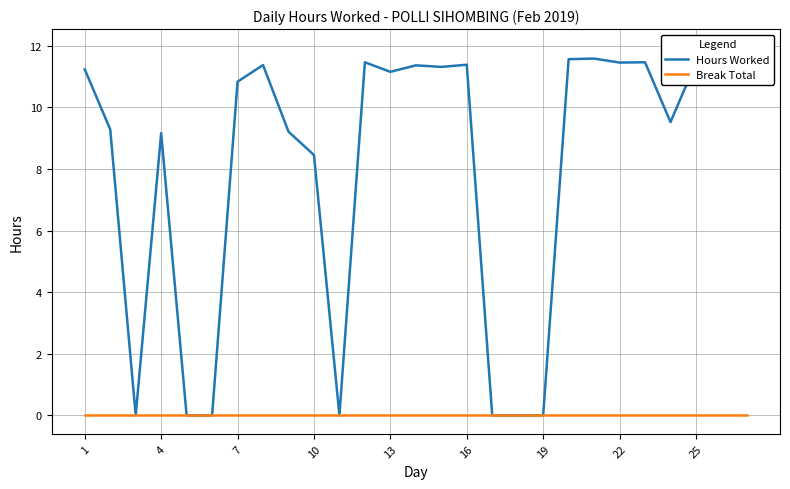

Where is Break Total nearest to the value 0?

1